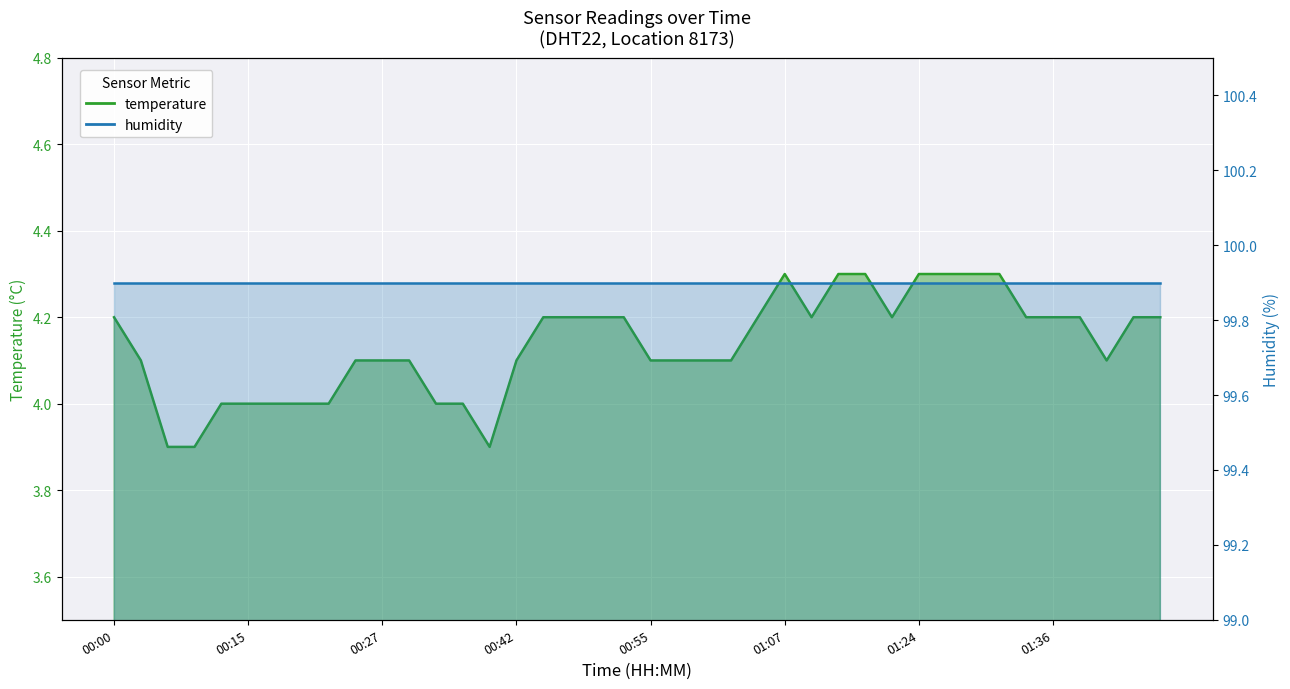

What is the label of the 24th point from the right?

00:45